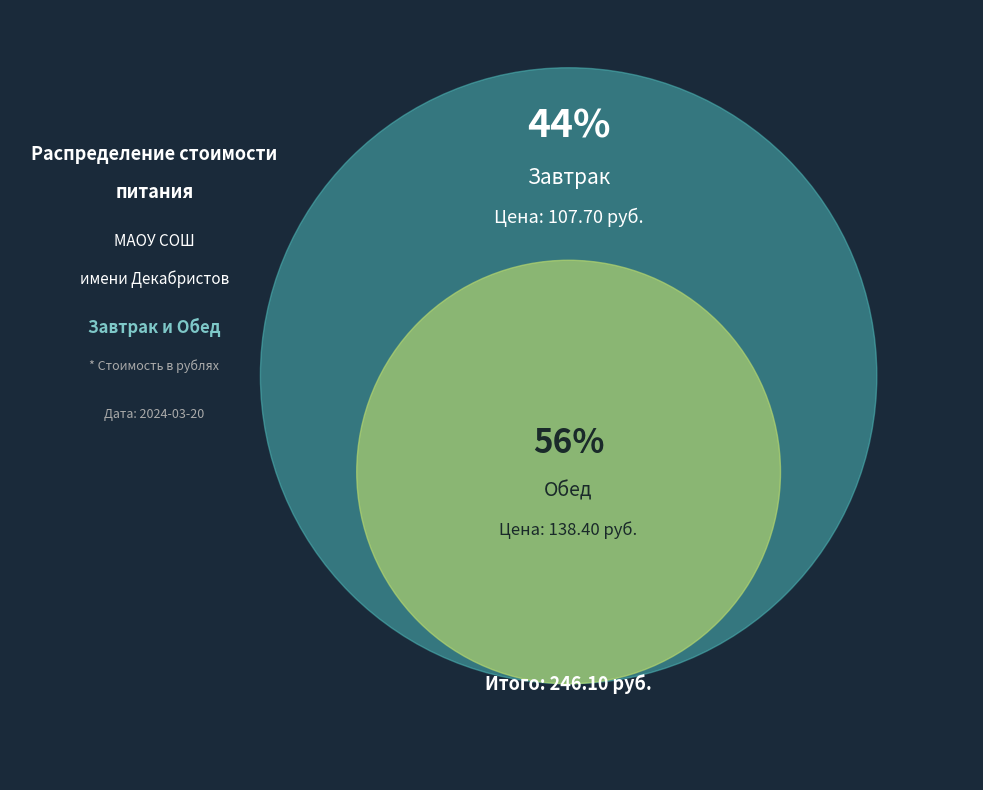

Count the number of slices in the pie.

2